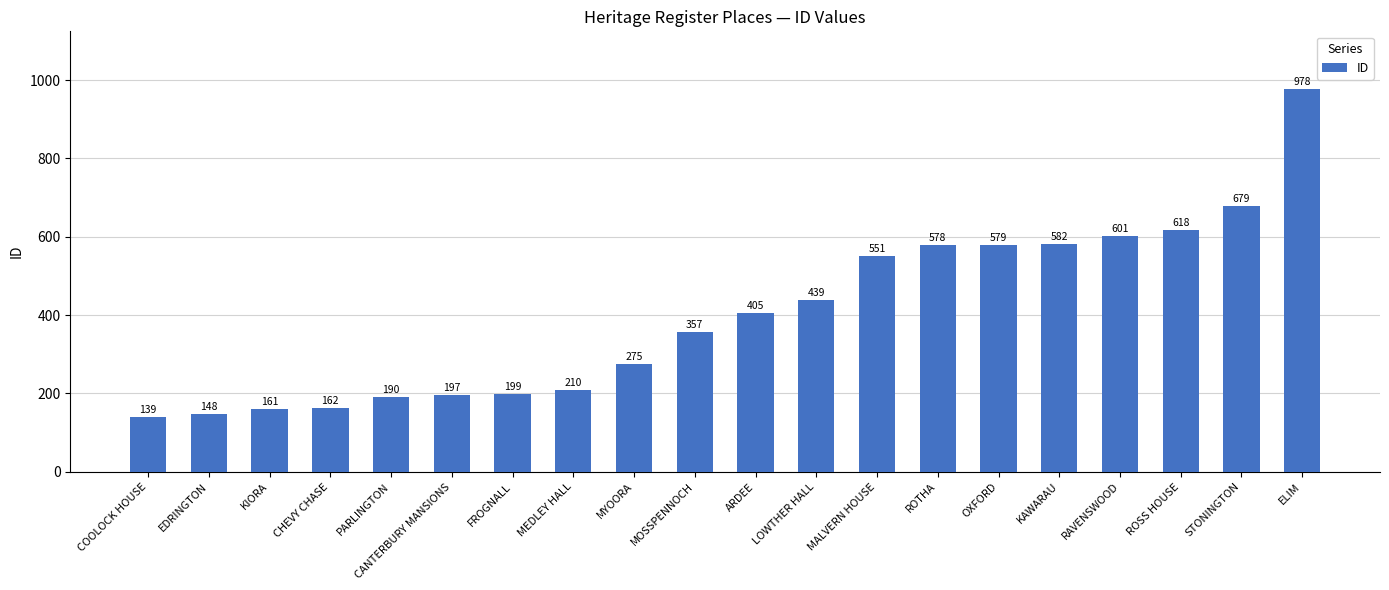

Reading left to right, what are all the values shown in this chart?

139	148	161	162	190	197	199	210	275	357	405	439	551	578	579	582	601	618	679	978